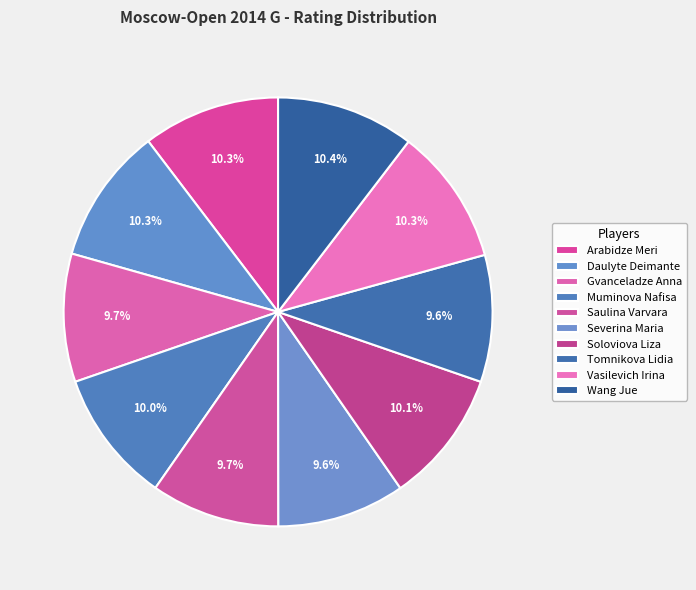

Is it true that Tomnikova Lidia is 4% of the pie?

False